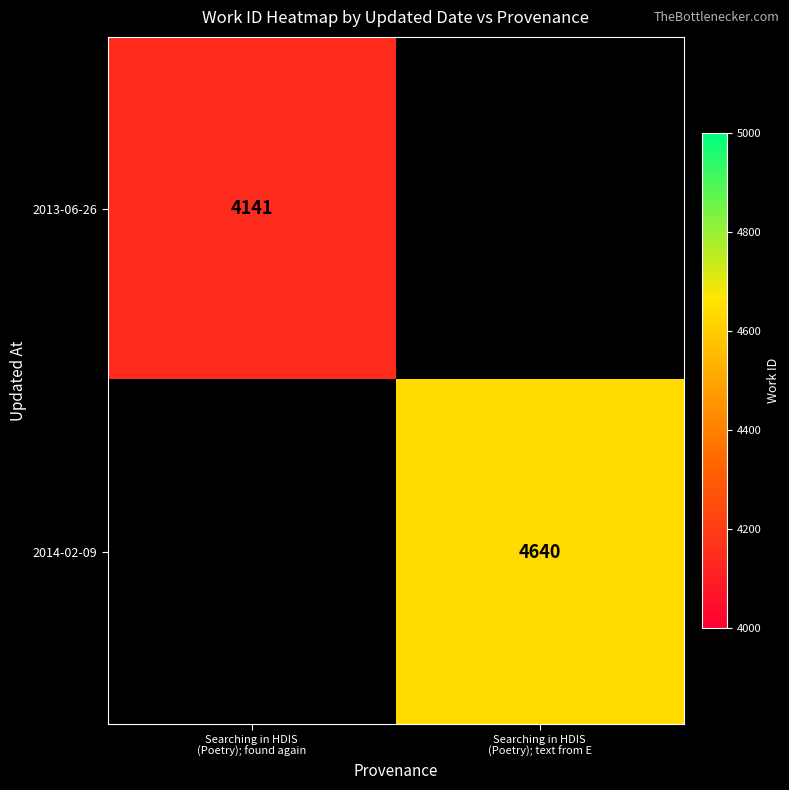

The value of 2014-02-09 at Searching in HDIS (Poetry); text from E is 6423. True or false?

False